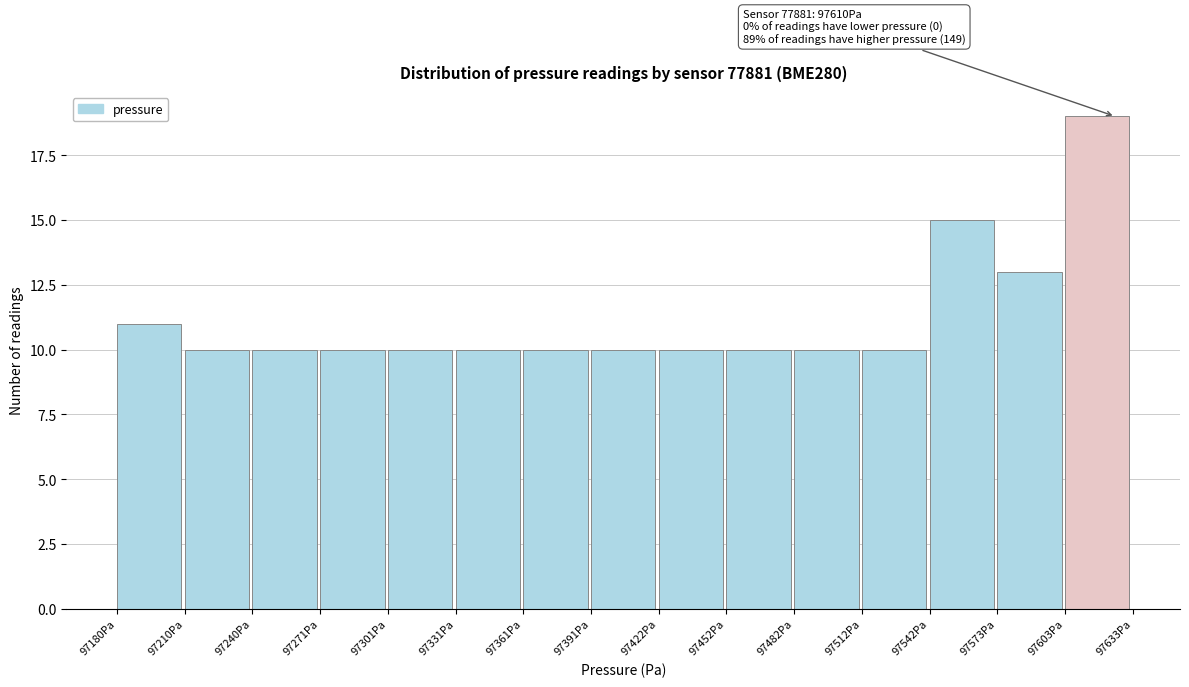

Which range on the x-axis has the tallest bar?

97605 to 97635